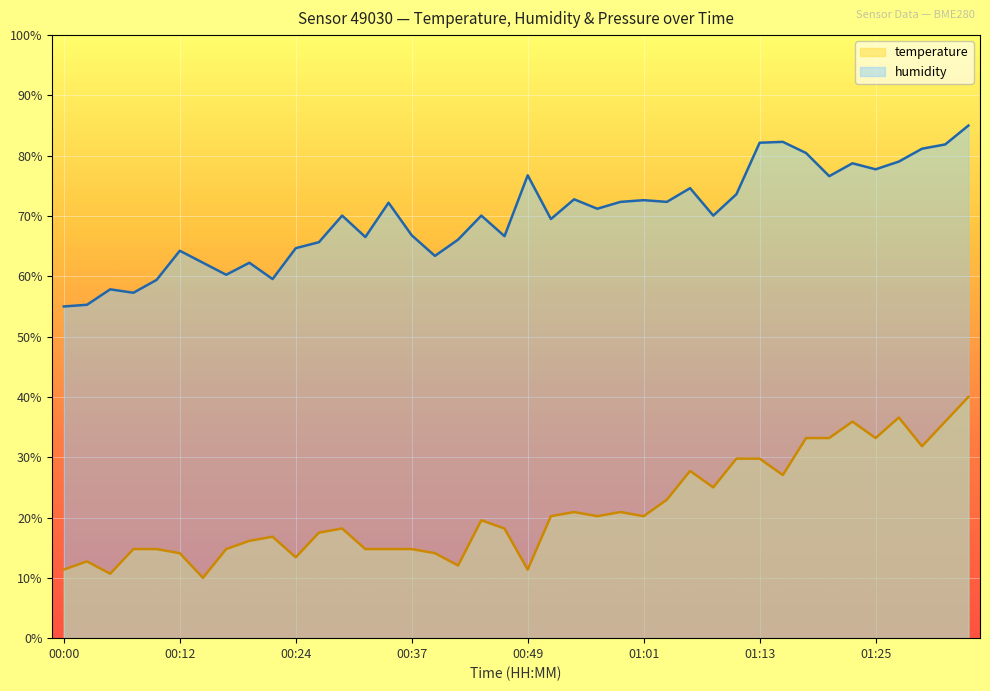

True or false: temperature and humidity intersect in this chart.

False